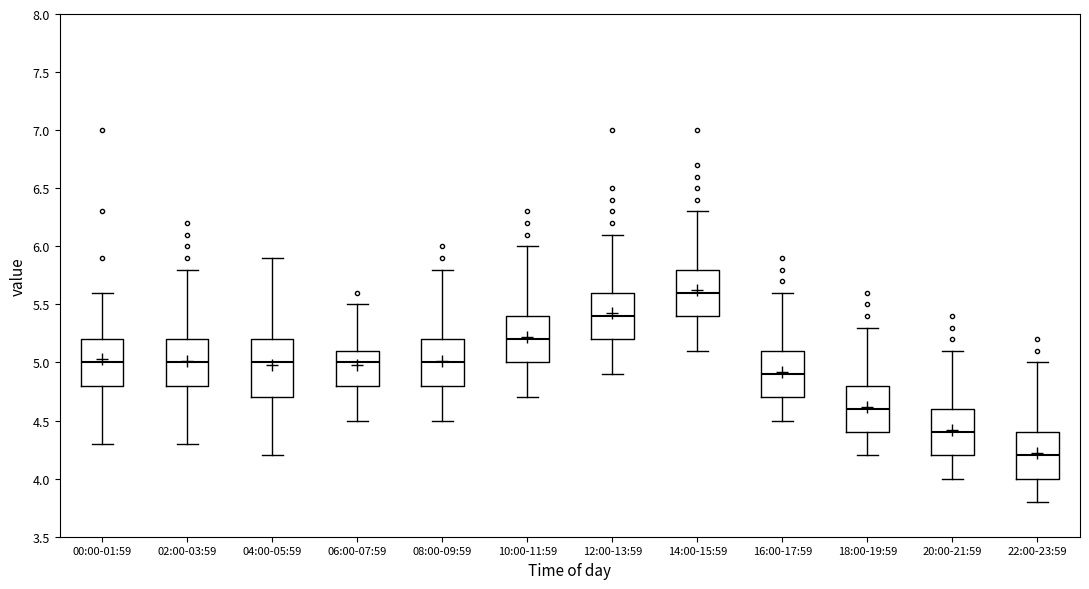

Which box is the tallest, from its lower edge to its upper edge?

04:00-05:59